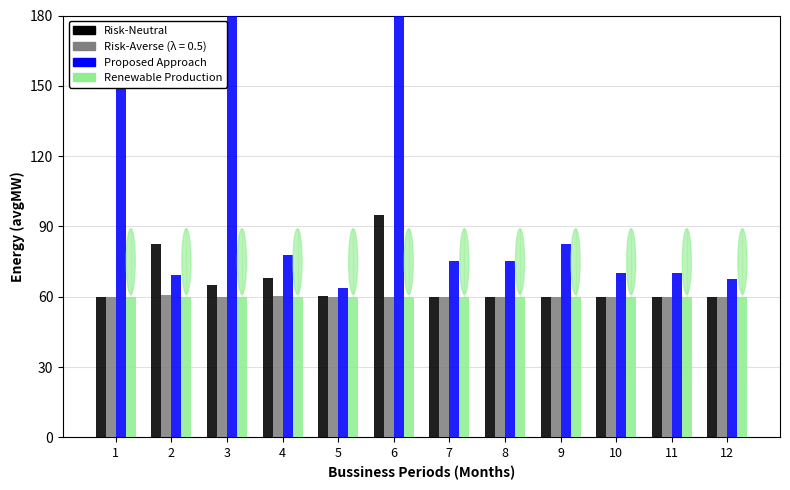

At how many categories does at least one series exceed 73?

8